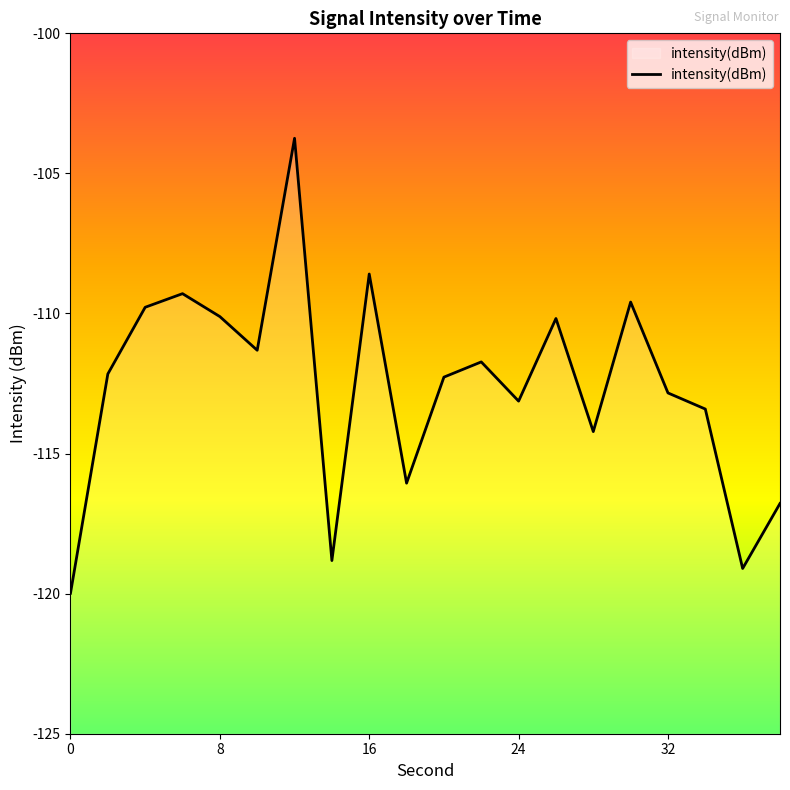

Read the value at 8.

-110.1